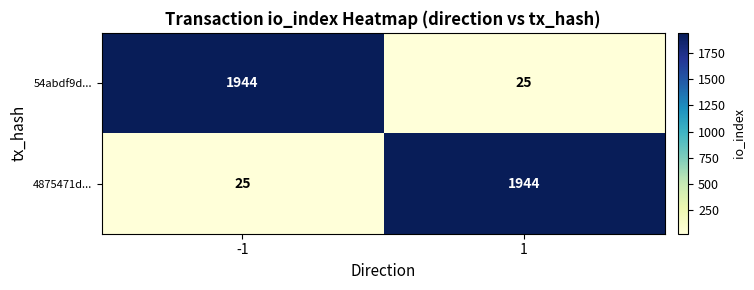

What is the maximum value for 4875471d...?

1944